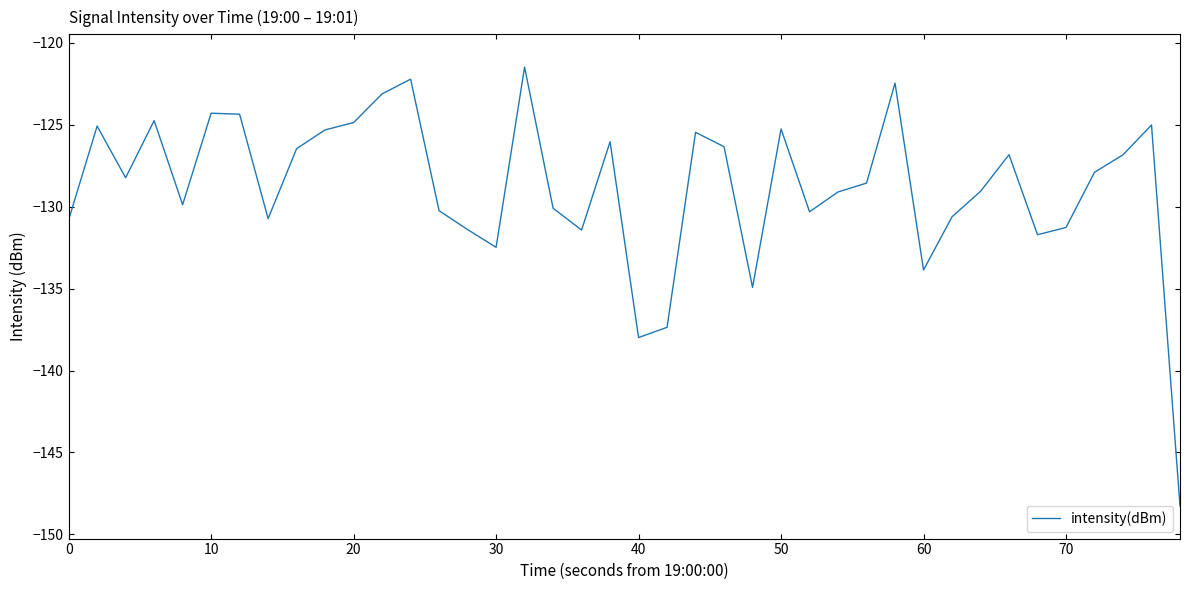

What is the difference between the maximum and minimum values?

26.8